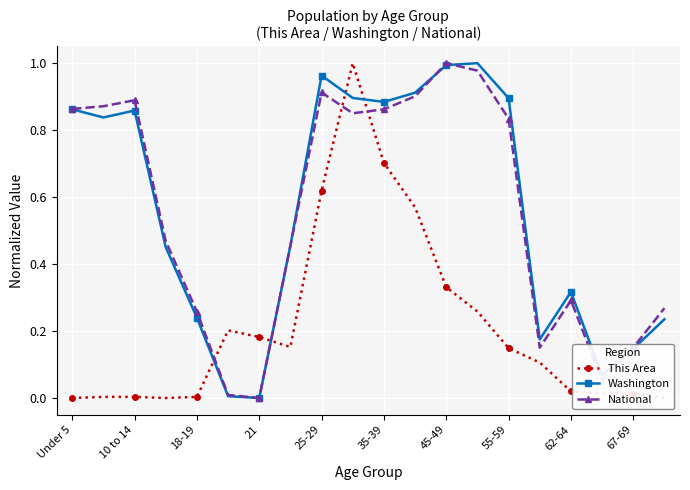

What is the difference between the maximum and minimum values in the This Area series?

1.0